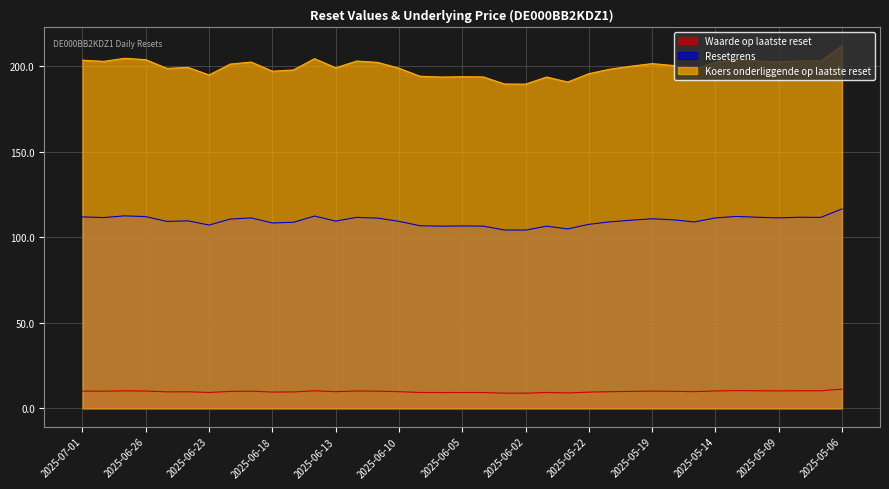

True or false: Waarde op laatste reset has a value of 10.0 at 2025-05-20.

True